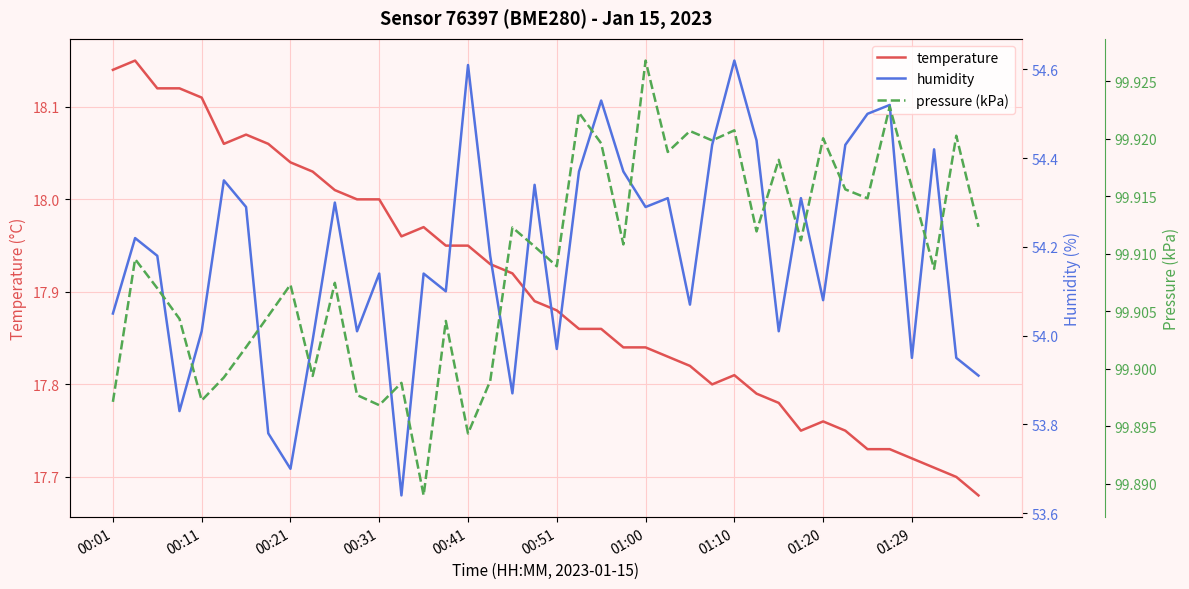

What is the difference between the second highest and second lowest values in the temperature series?

0.4